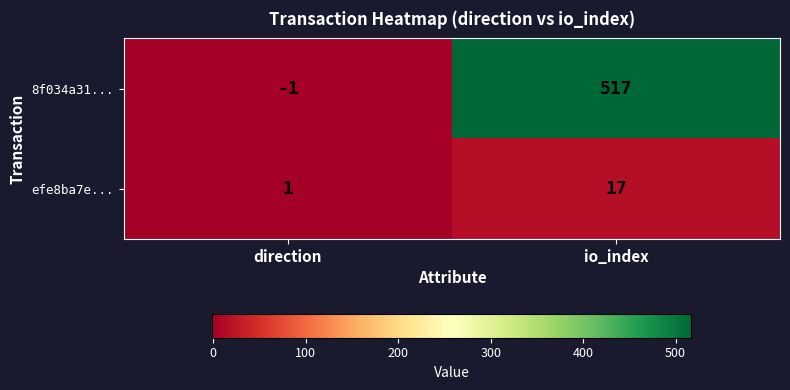

What is the smallest value displayed?

-1